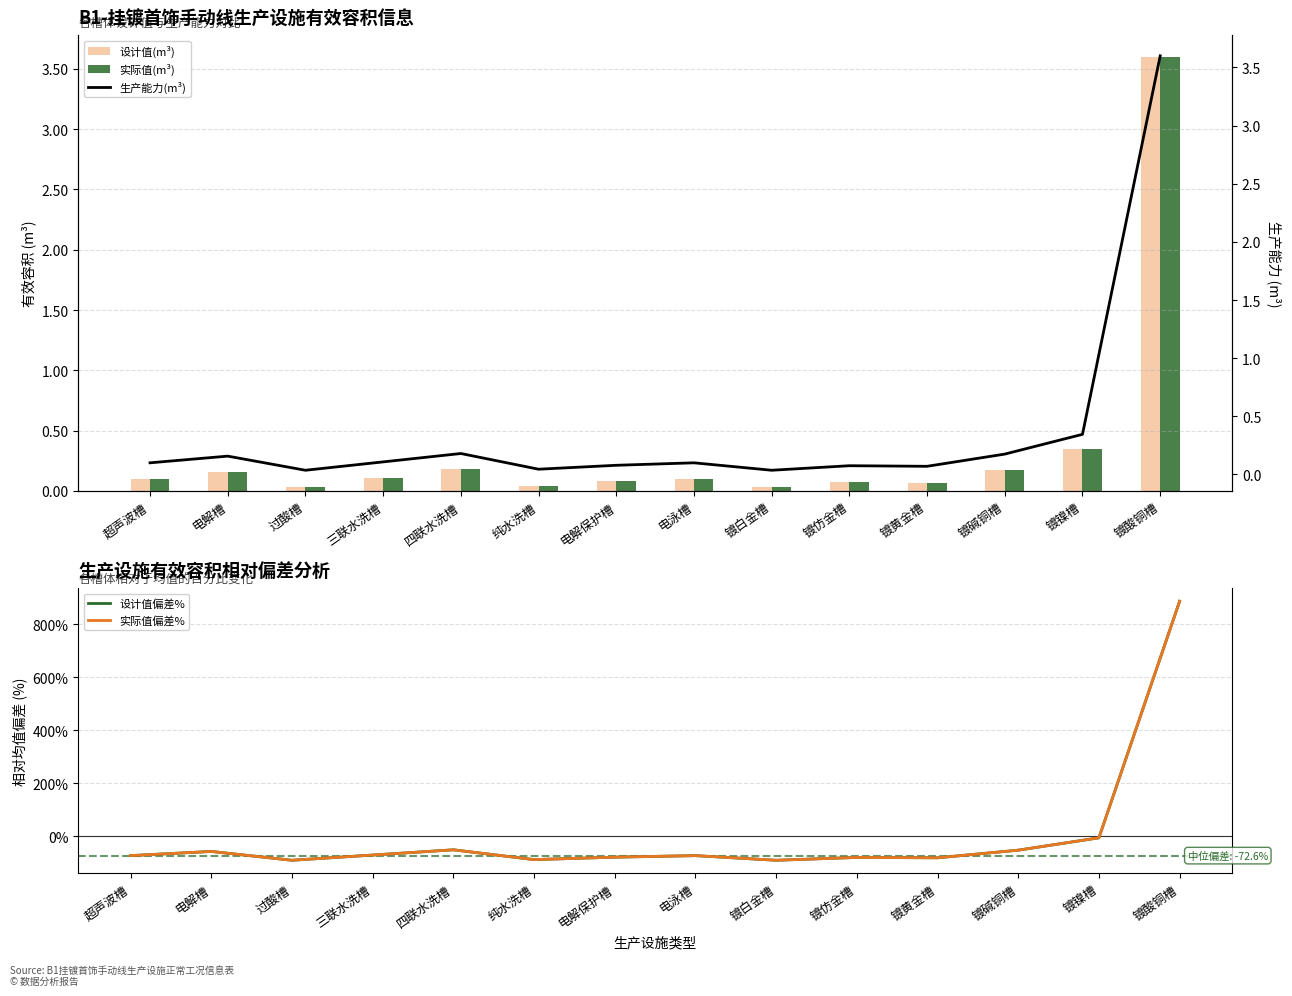

Where does the 设计值偏差% series first go above -72?

电解槽